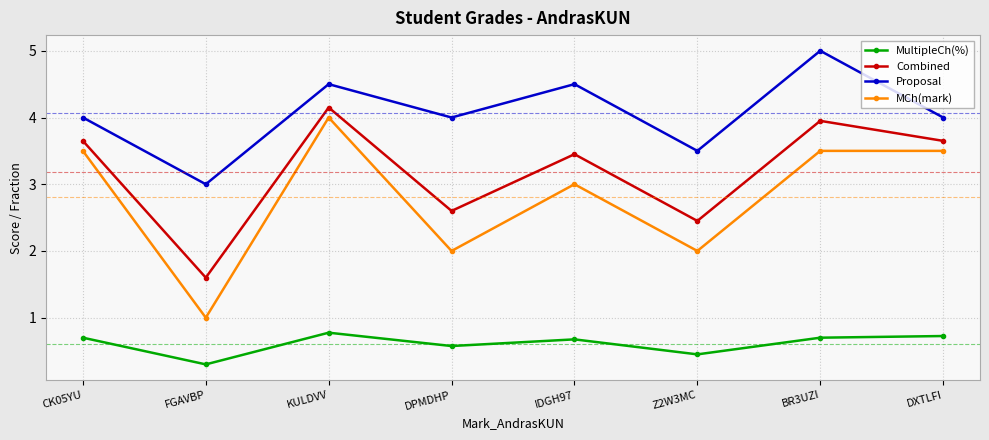

True or false: MCh(mark) and Combined cross at least once.

False